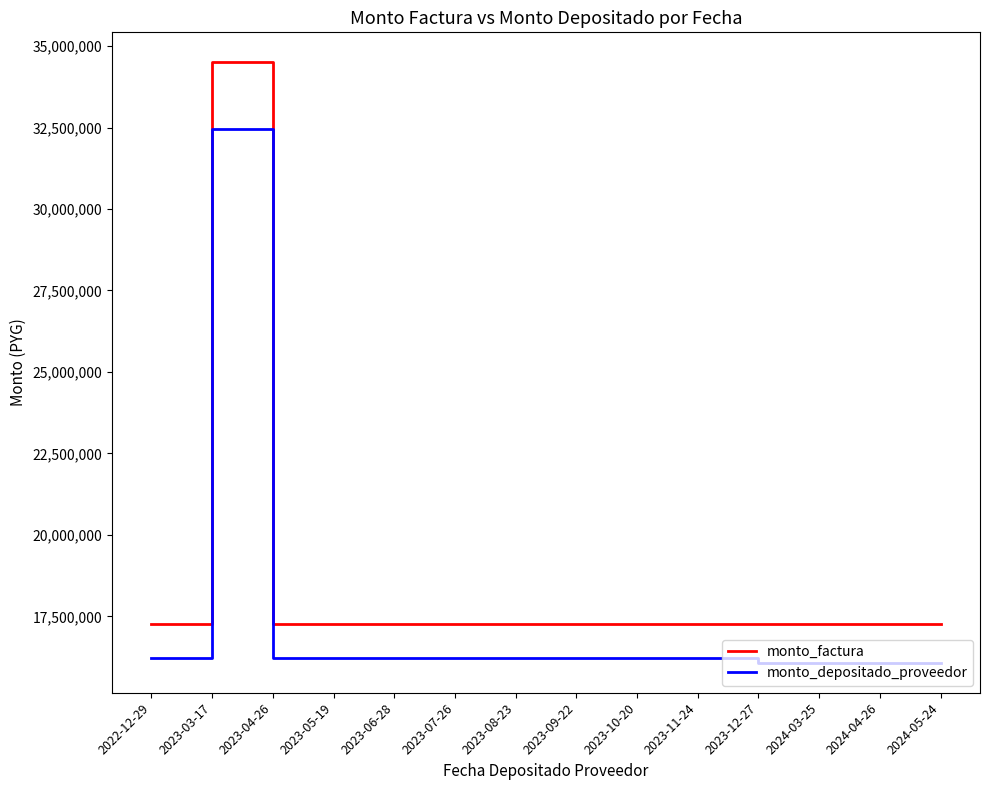

Reading left to right, transcribe all the data shown in this chart.

monto_factura: 17250000	34500000	17250000	17250000	17250000	17250000	17250000	17250000	17250000	17250000	17250000	17250000	17250000	17250000
monto_depositado_proveedor: 16233033	32466069	16233033	16233033	16233033	16233033	16233033	16233033	16233033	16233033	16077000	16077000	16077000	16077000